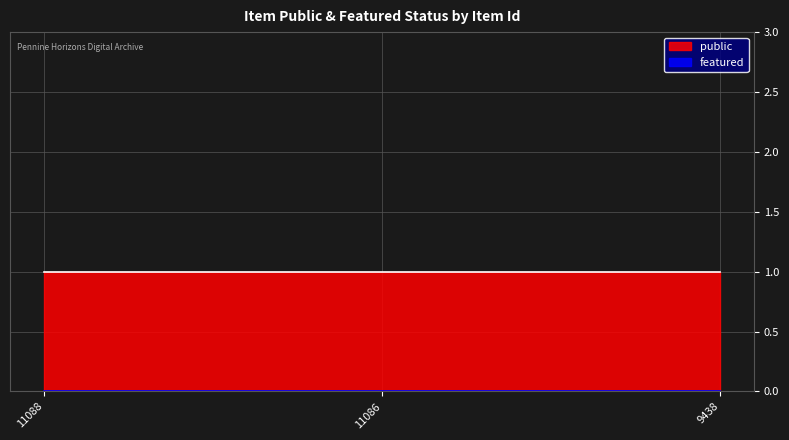

Between 11088 and 9438, which series saw the biggest shift?

public